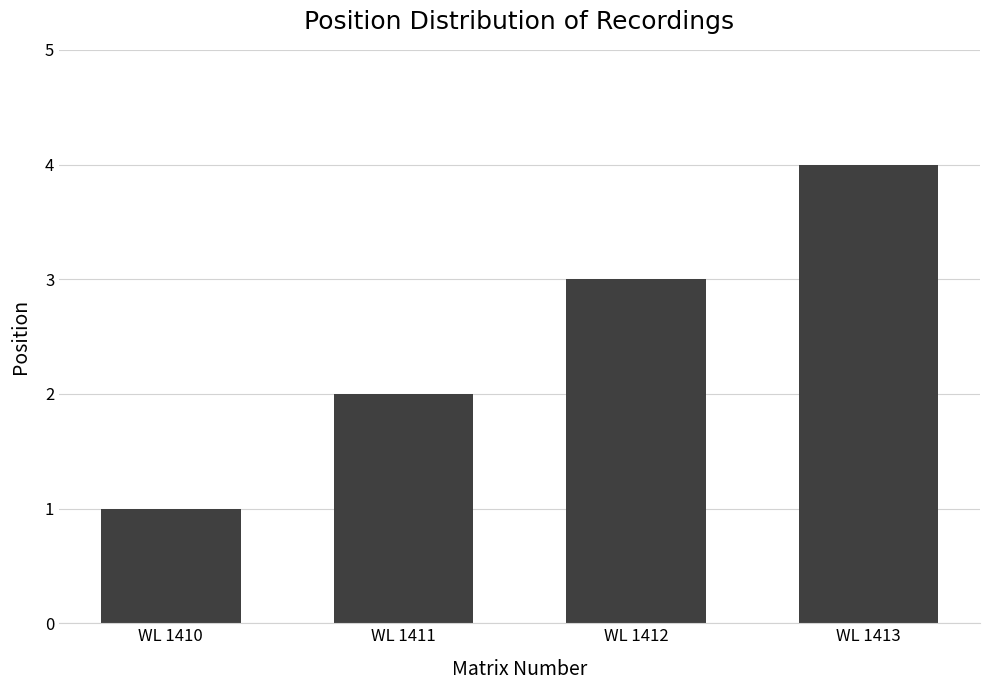

How many distinct data groups are displayed?

1